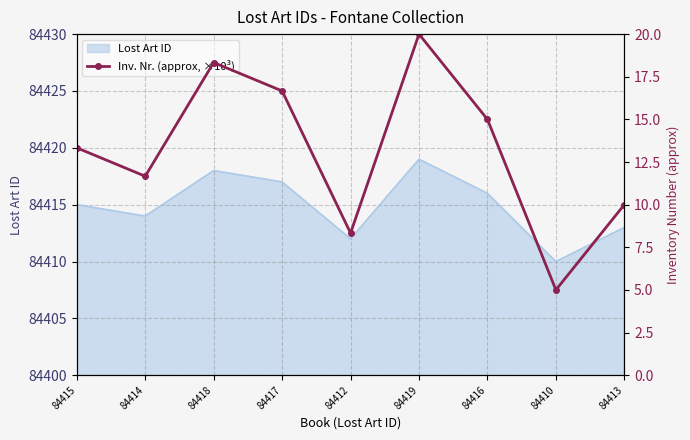

Rank the categories by Lost Art ID value from highest to lowest.

84419, 84418, 84417, 84416, 84415, 84414, 84413, 84412, 84410